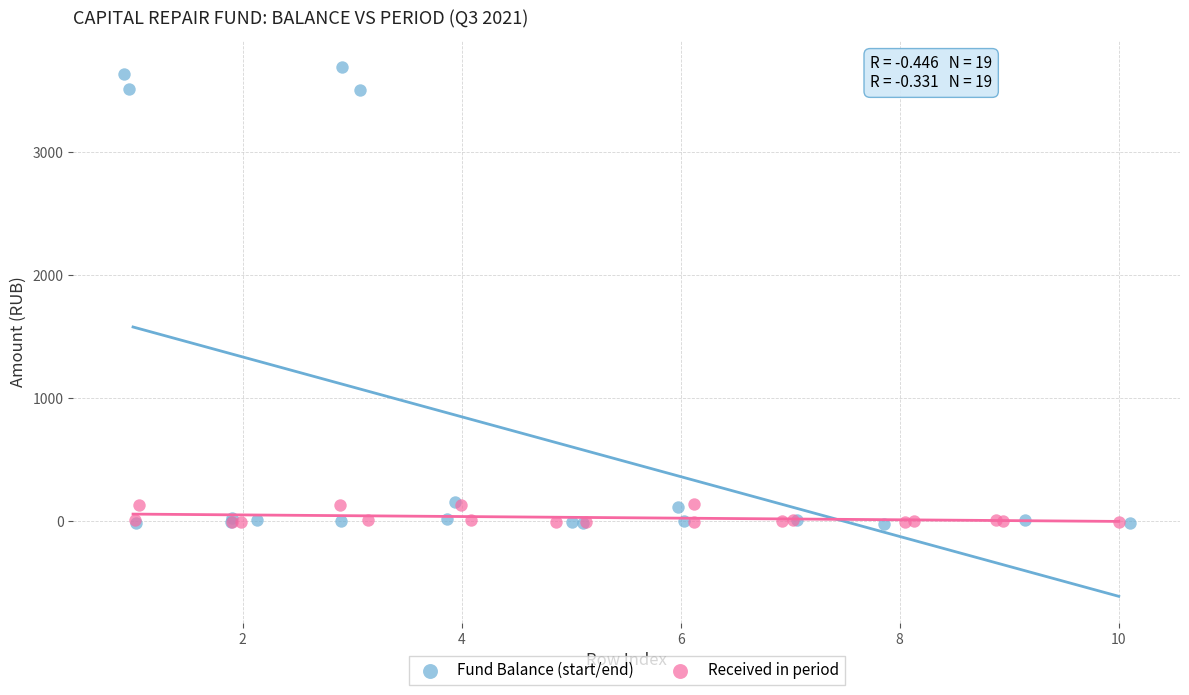

Which series contains the highest Y value?

Fund Balance (start/end)